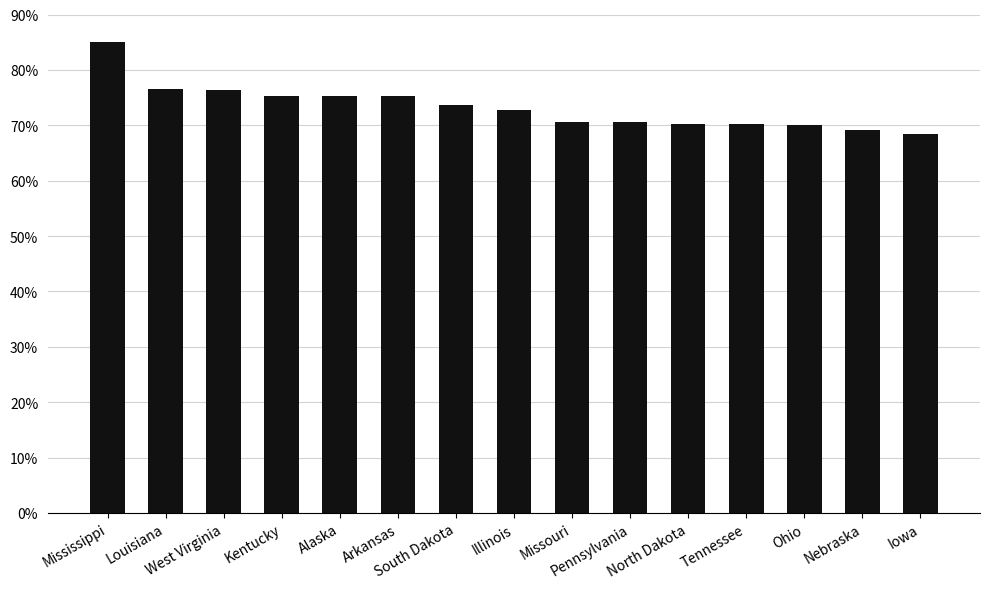

What is the value of the 6th bar from the left?

75.2